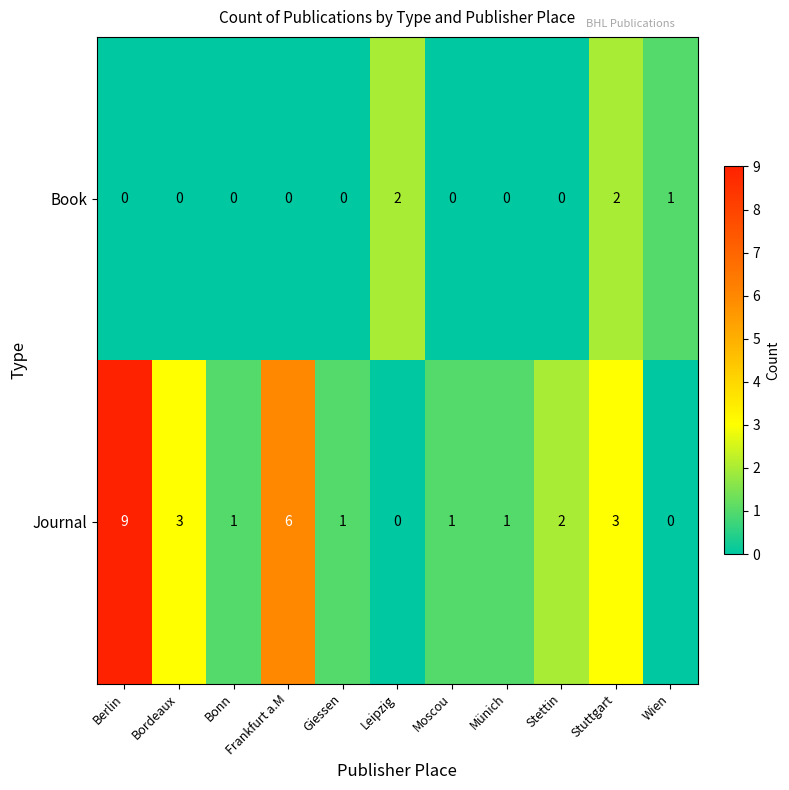

What is the spread (max minus min) of values at Stuttgart?

1